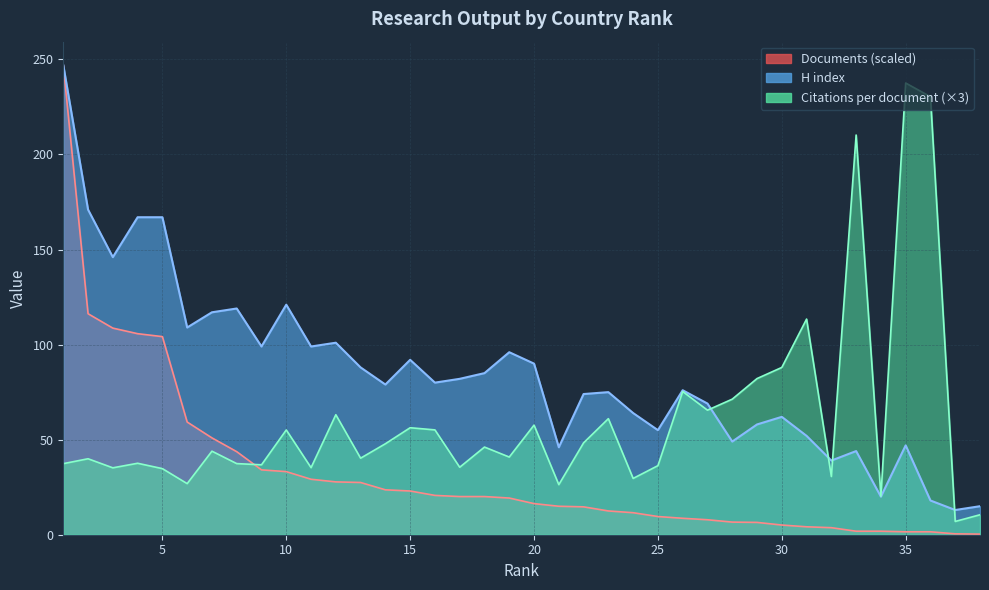

What is the sum of all Citations per document values?

2307.1